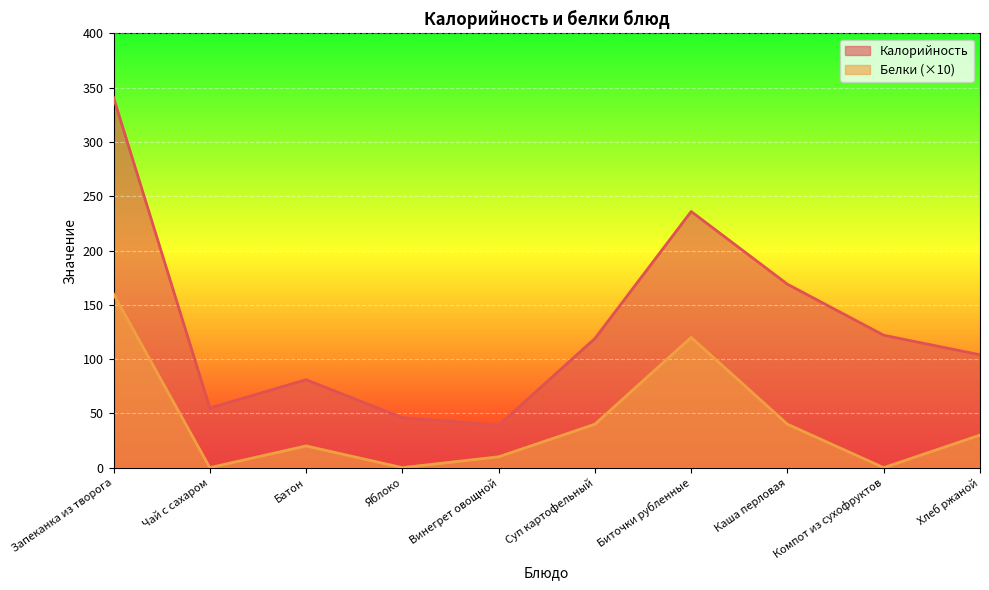

Which category has the highest value across all series?

Запеканка из творога